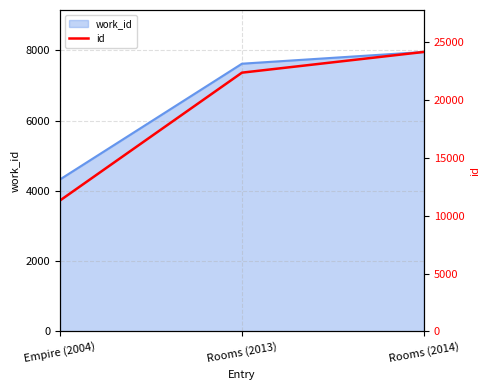

Which category has the highest value across all series?

Rooms (2014)